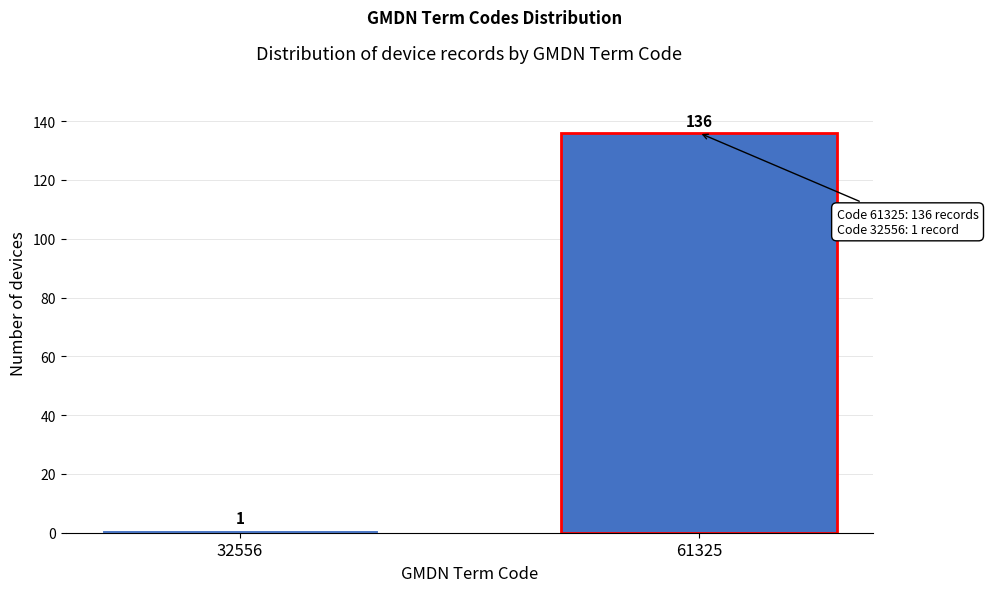

Reading right to left, extract all data points from this chart.

136	1